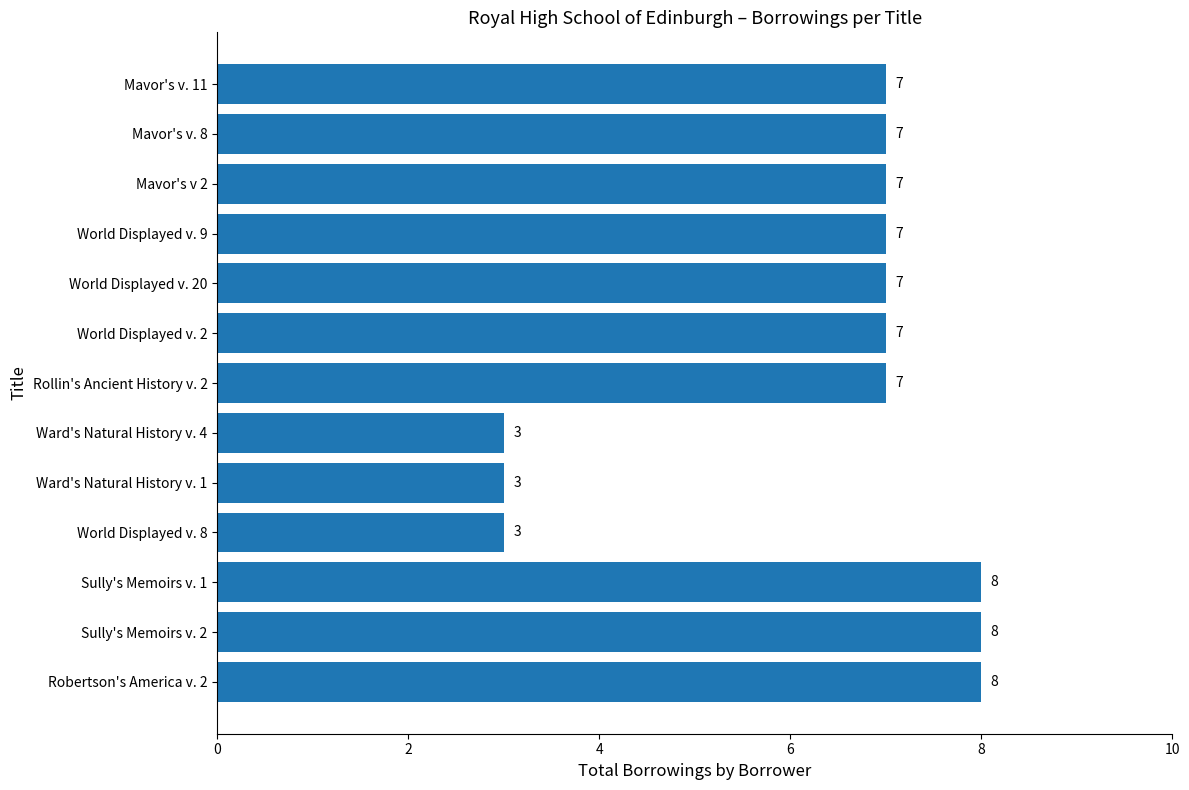

Count the values in the range 7 to 8.

10